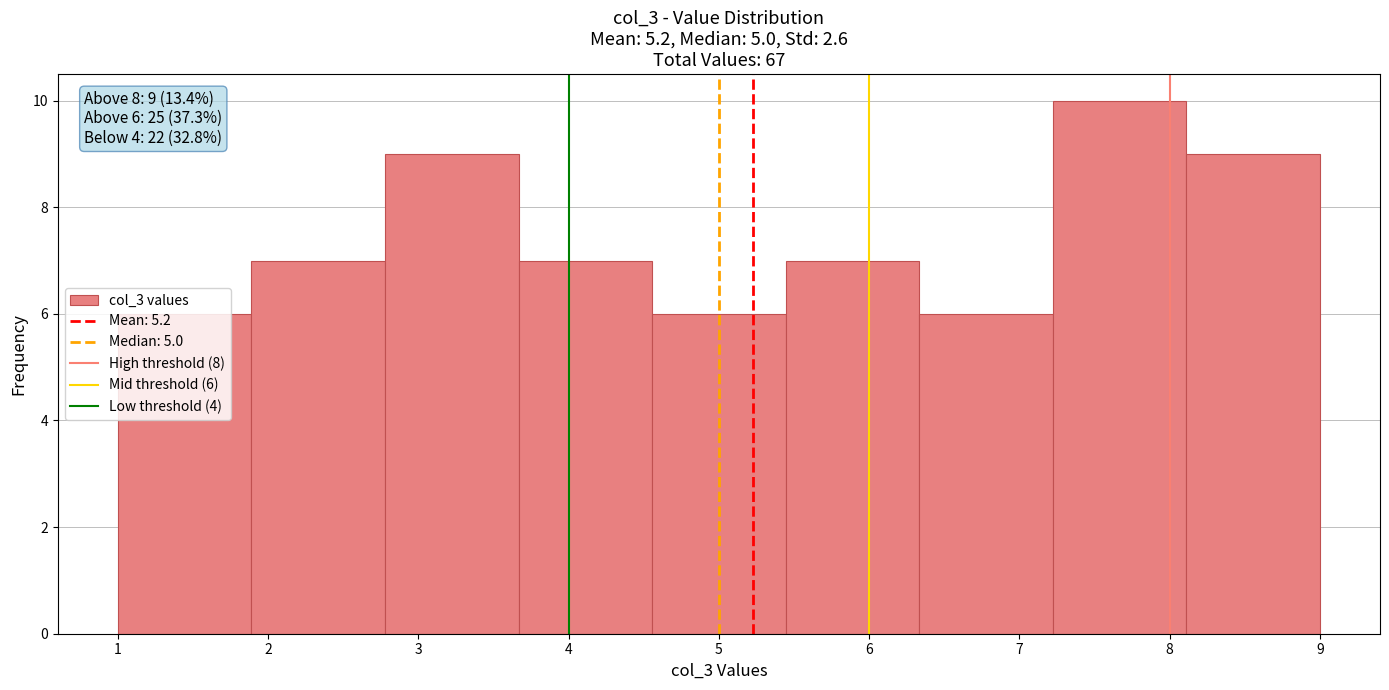

Which range on the x-axis has the tallest bar?

7.2 to 8.1